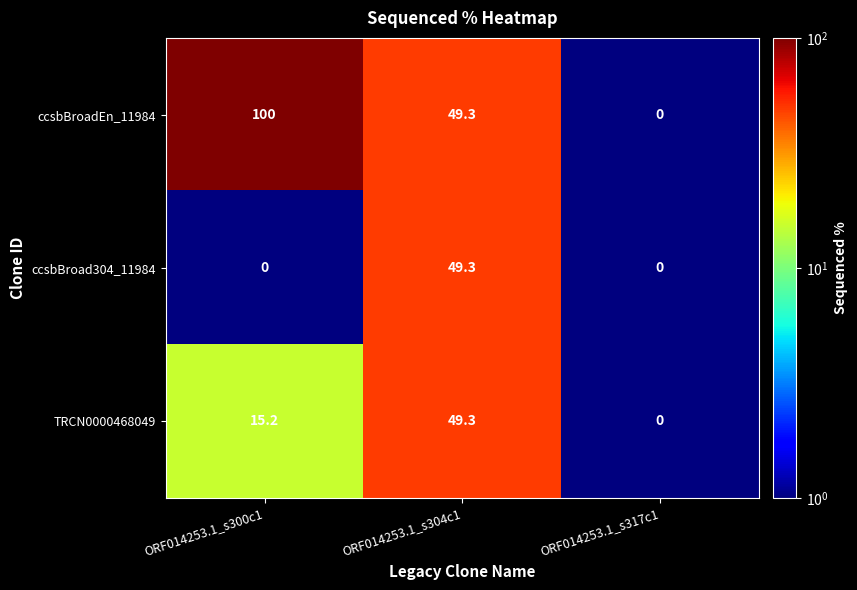

At which label does TRCN0000468049 reach its minimum?

ORF014253.1_s317c1